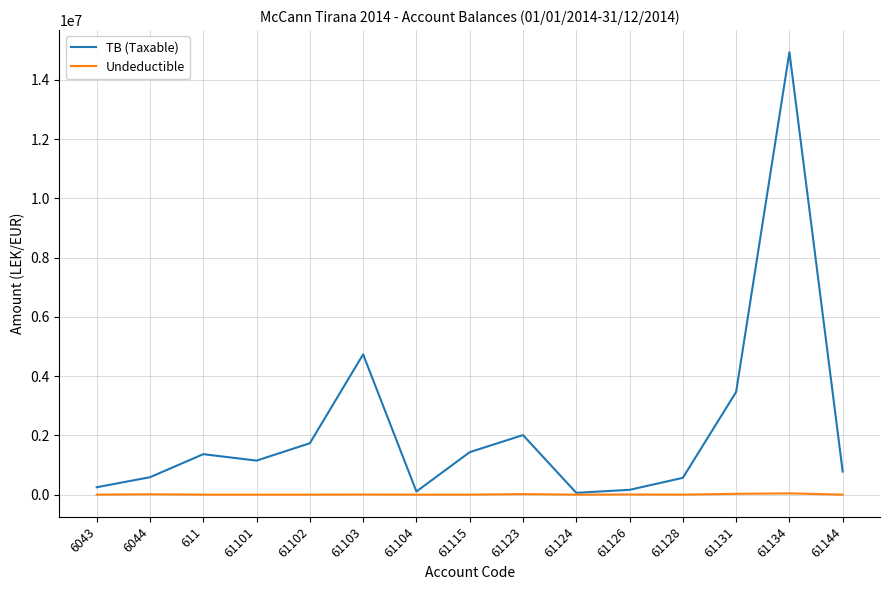

What is the difference between the maximum and minimum values in the Undeductible series?

43299.0